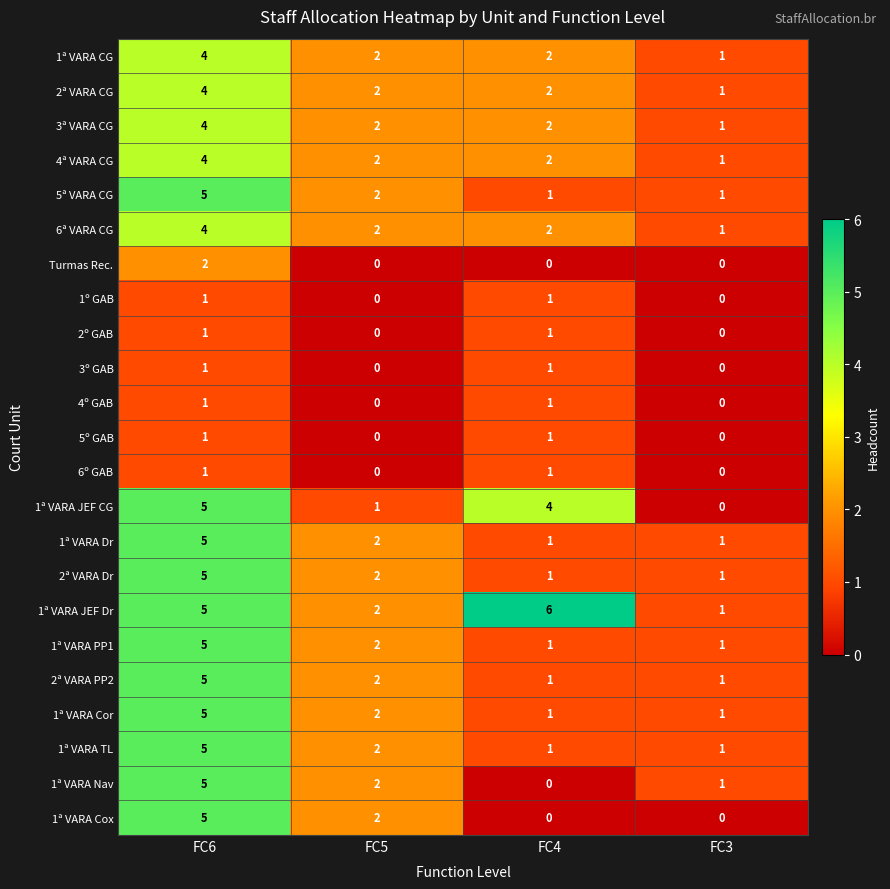

What is the sum of all 4ª VARA CG values?

9